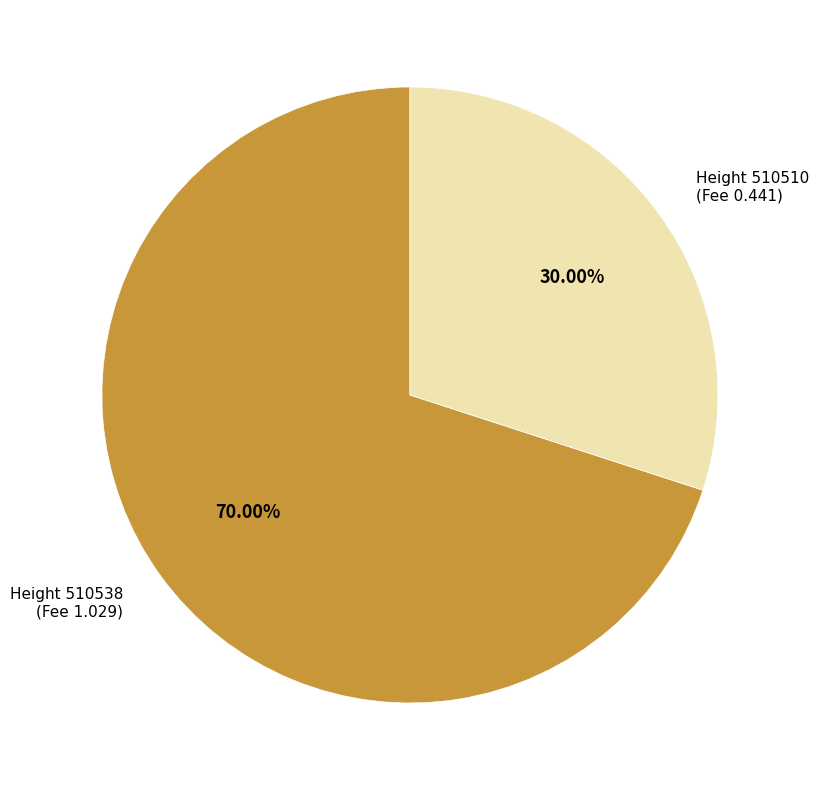

Is there a majority slice in this chart?

Yes